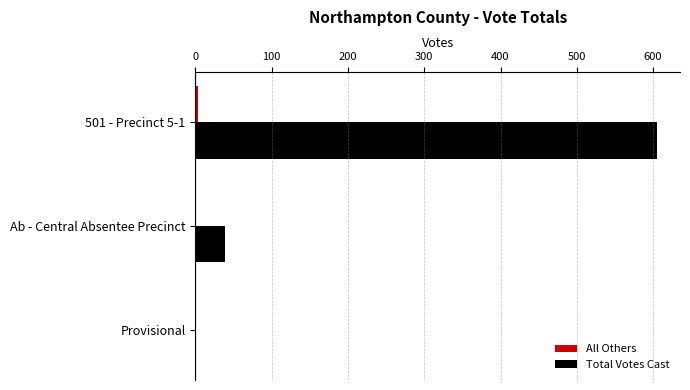

The Total Votes Cast series shows 70 at Ab - Central Absentee Precinct. True or false?

False